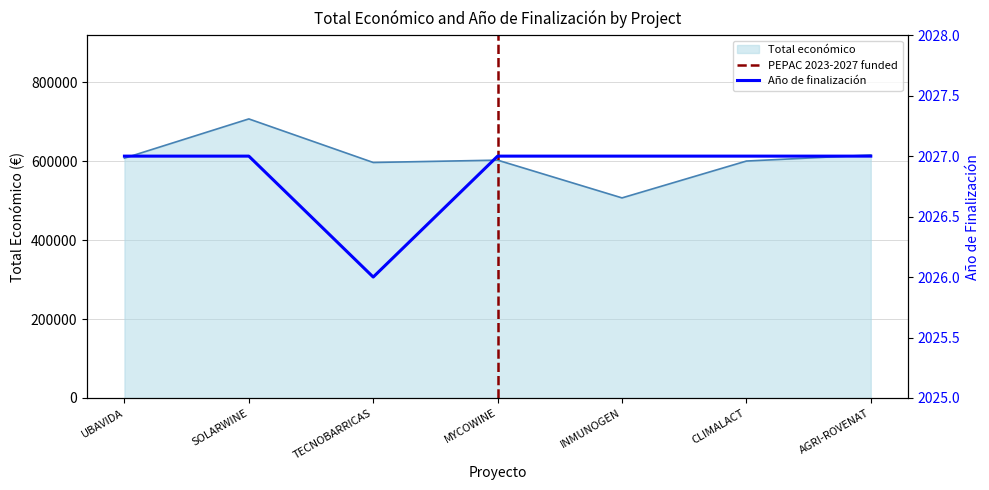

Is it true that Año de finalización equals 2027.0 at SOLARWINE?

True